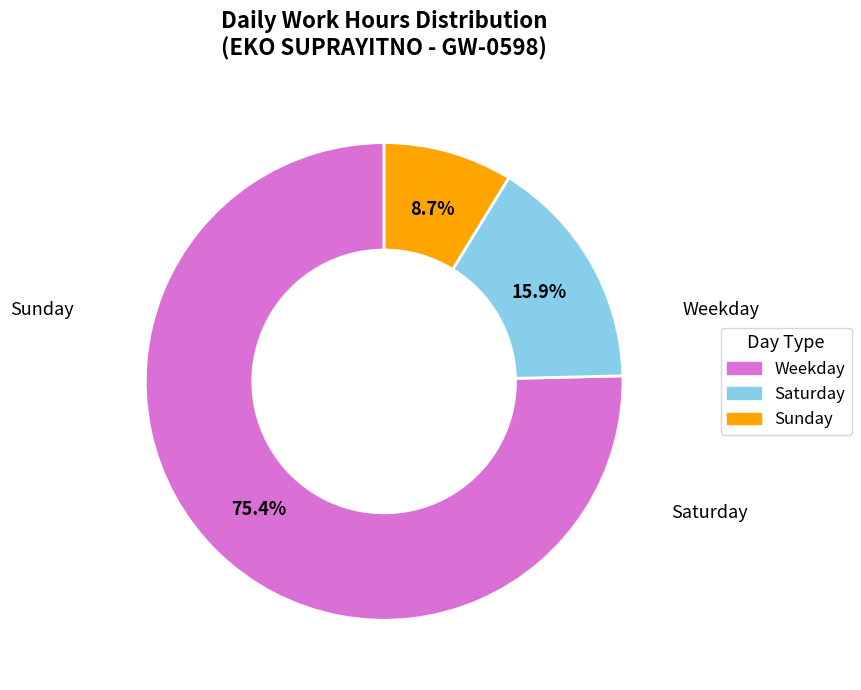

Does any single category account for the majority?

Yes